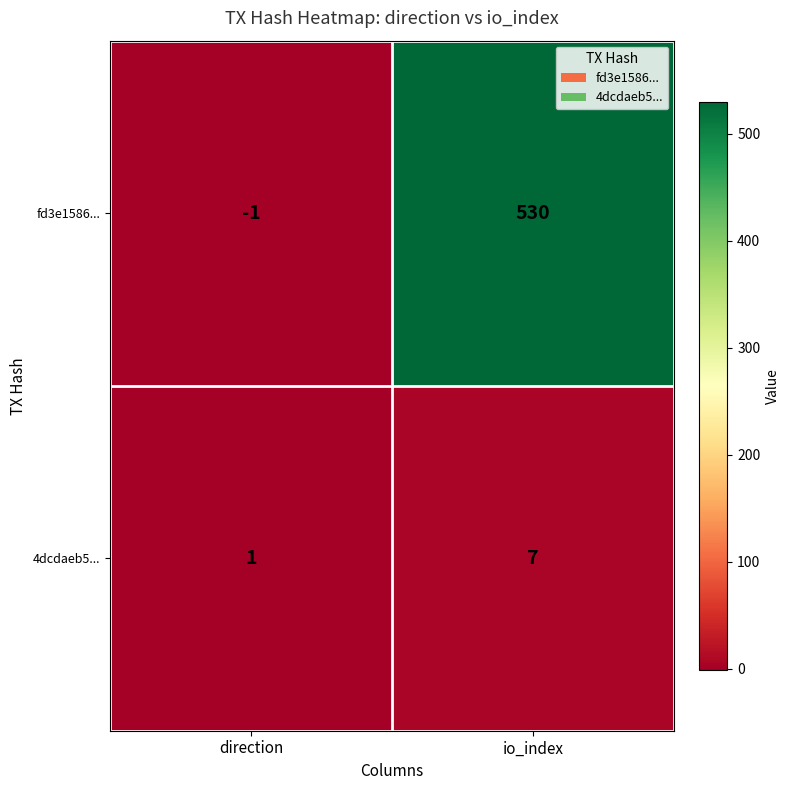

Where is fd3e1586... nearest to the value 264?

direction